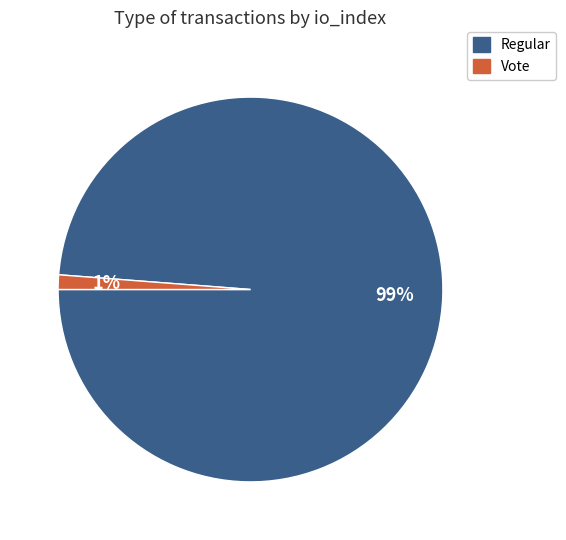

Is there any slice that represents more than half of the pie?

Yes